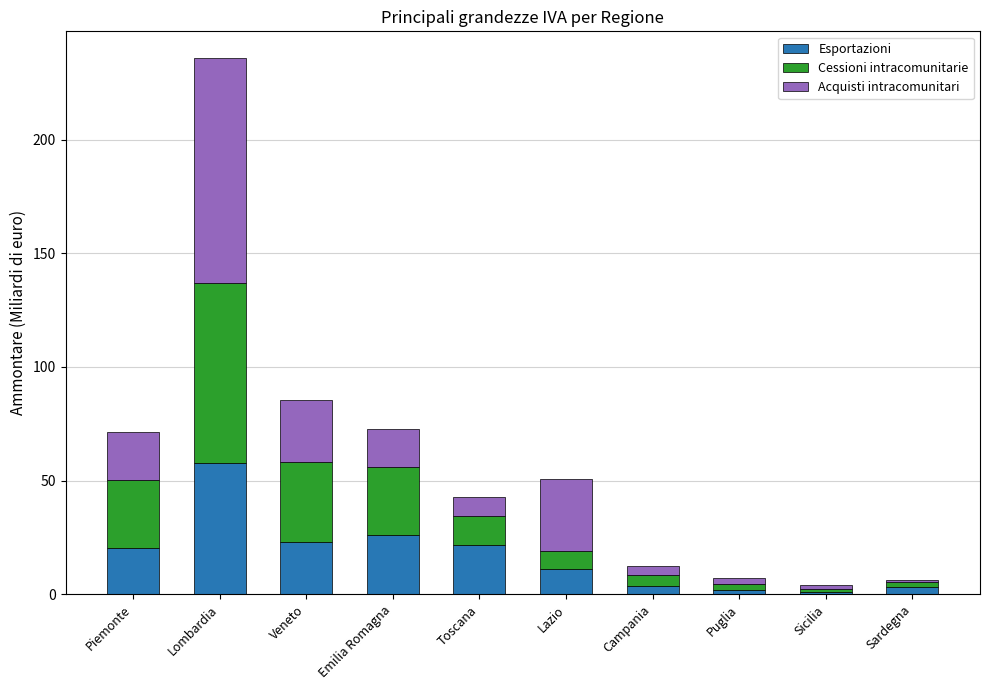

At which category is the sum across all series the highest?

Lombardia